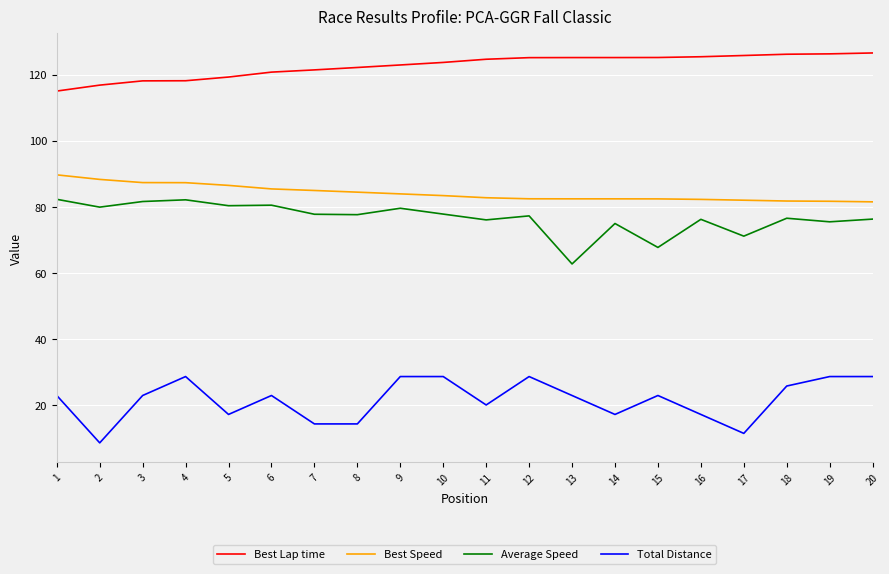

Rank the series by their maximum value, from highest to lowest.

Best Lap time, Best Speed, Average Speed, Total Distance